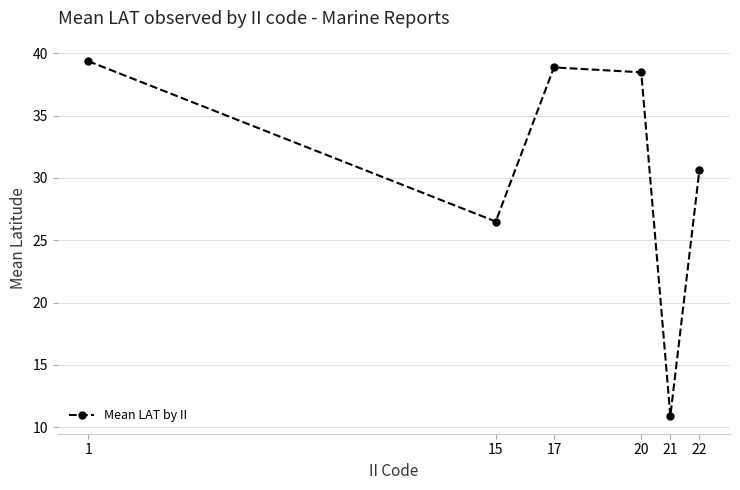

Which category has the highest value across all series?

1